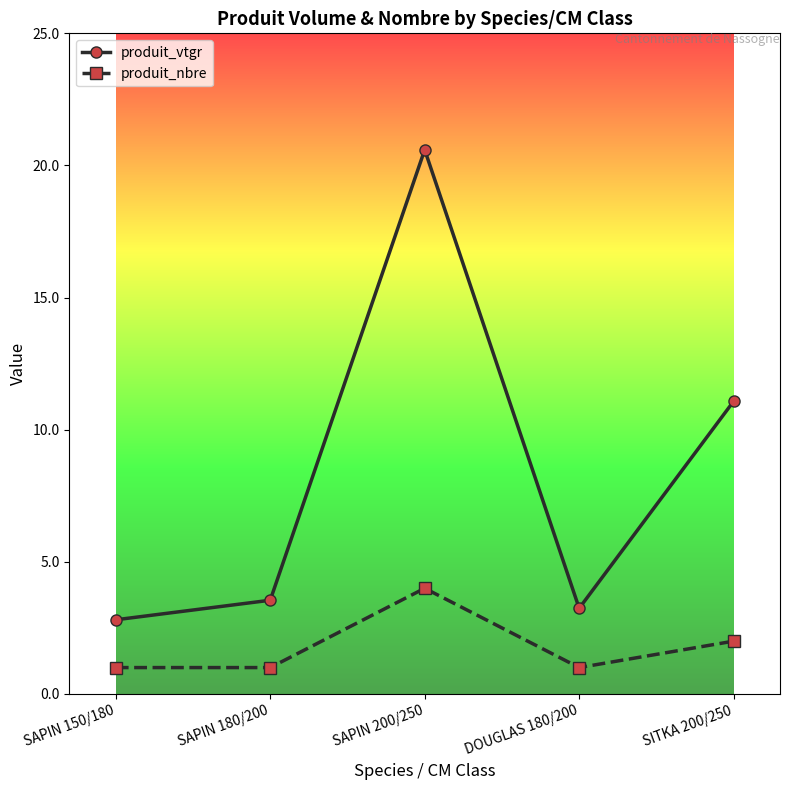

What is the difference between the highest and lowest values at DOUGLAS 180/200?

2.2